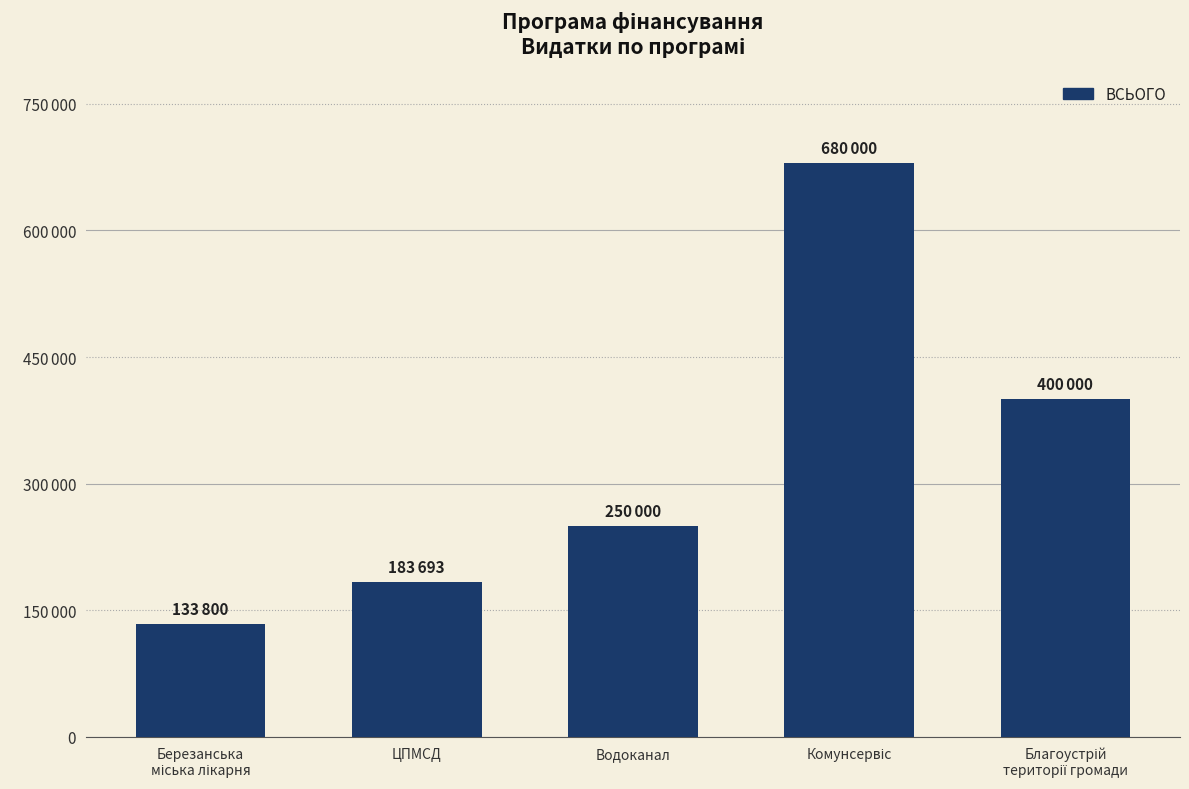

True or false: the data shows 400000 at Благоустрій
території громади.

True